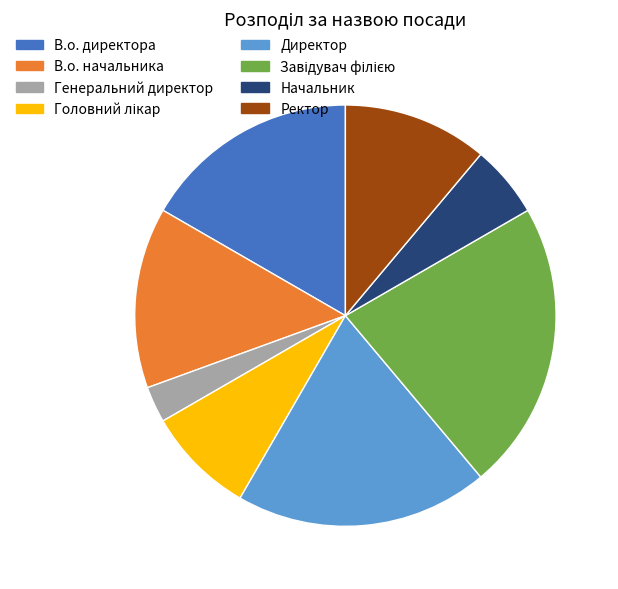

Do Ректор and В.о. начальника together represent more than half of the pie?

No